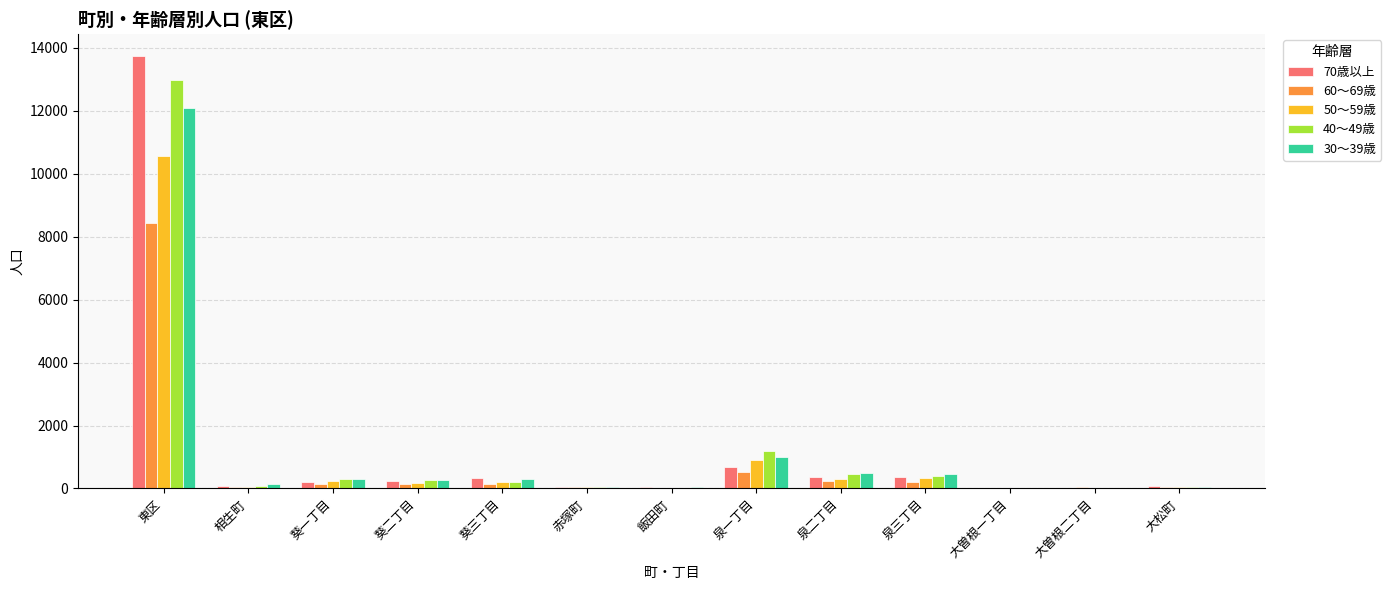

At which category is the sum across all series the highest?

東区